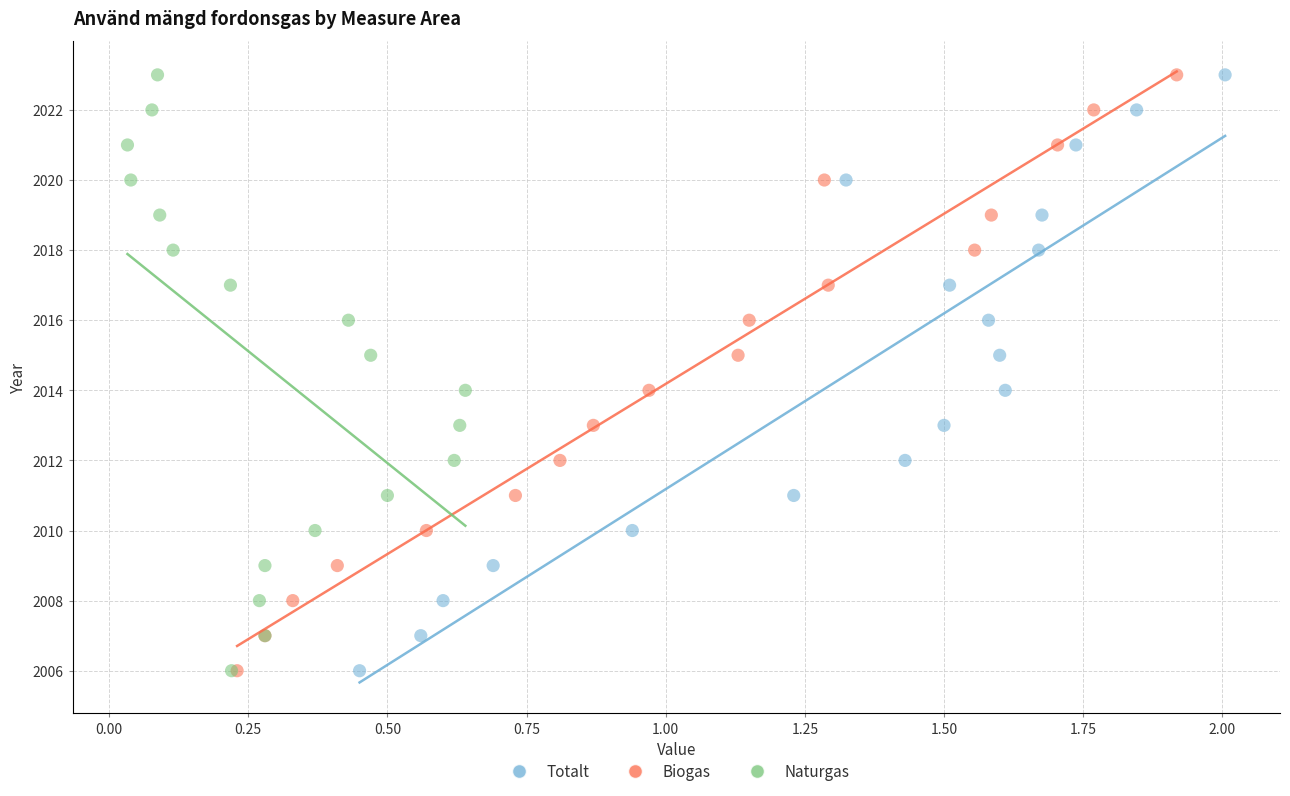

What are all the series names shown in the legend?

Totalt, Biogas, Naturgas